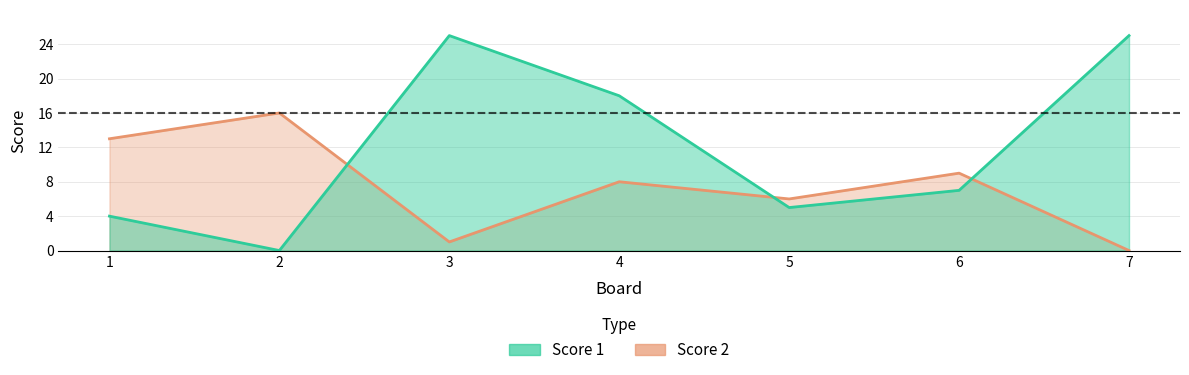

Which series ends up on top after the final intersection of Score 2 and Score 1?

Score 1